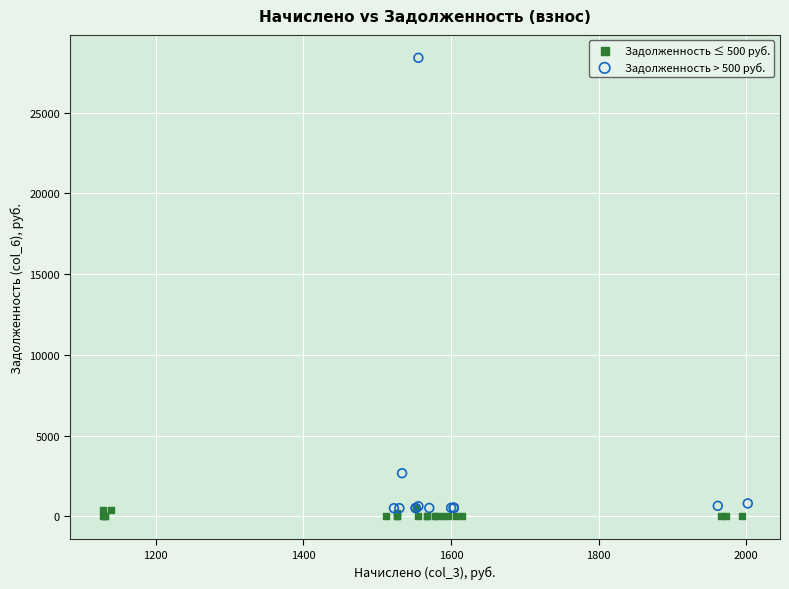

Which series has the widest spread of Y values?

Задолженность > 500 руб.